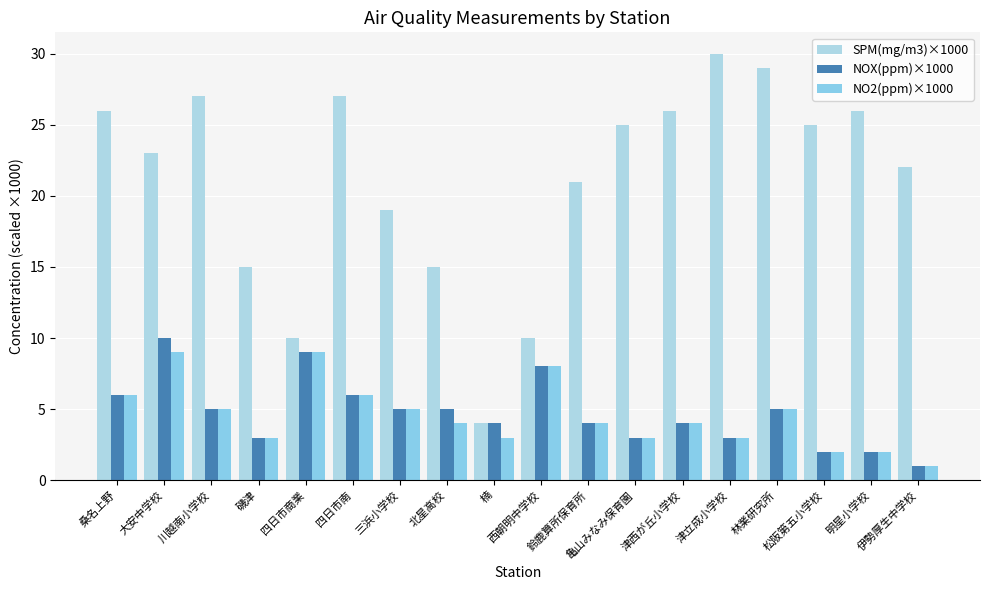

Are the bars grouped side by side (vs. stacked)?

Yes